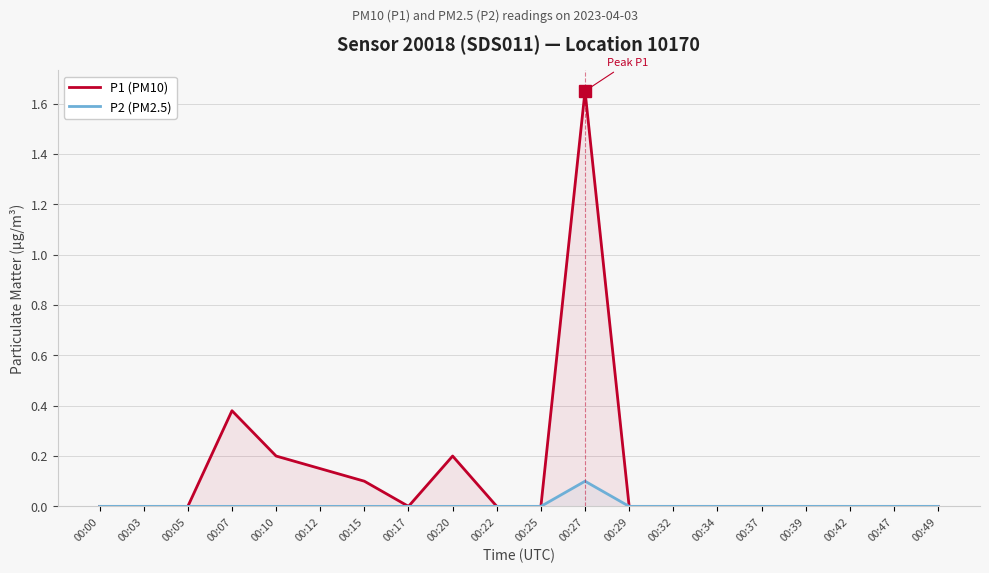

At which label does P1 (PM10) reach its peak?

00:27